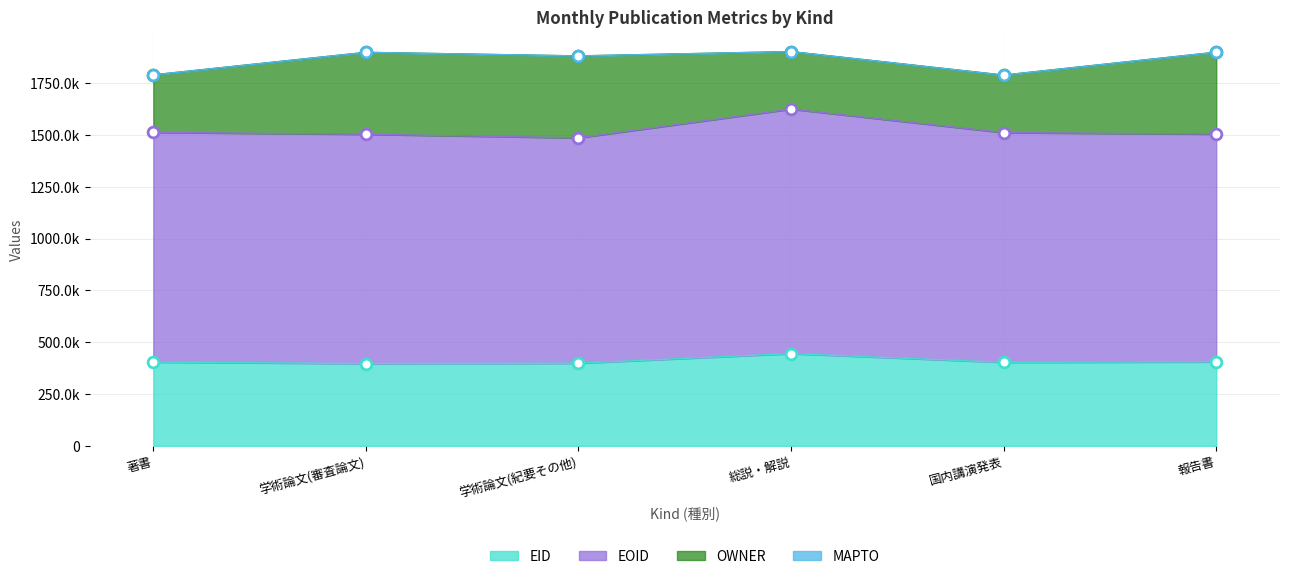

Which series has the widest spread of Y values?

EOID